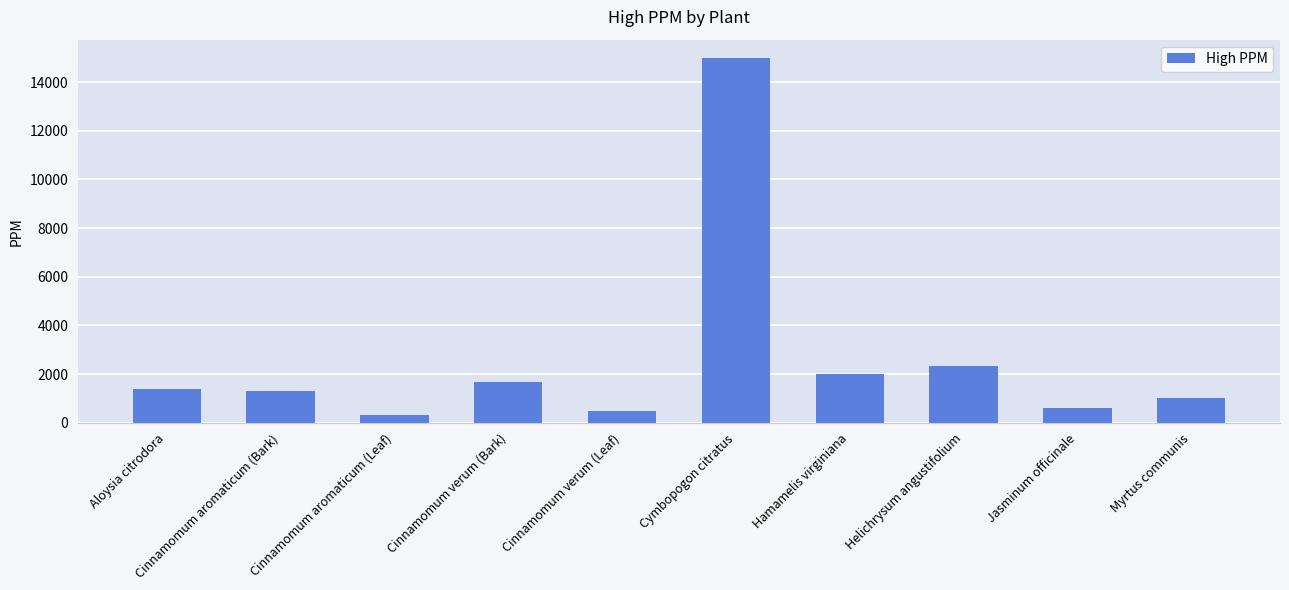

Reading right to left, list all the values displayed in this chart.

1000	587	2331	2000	15000	490	1665	305	1300	1400